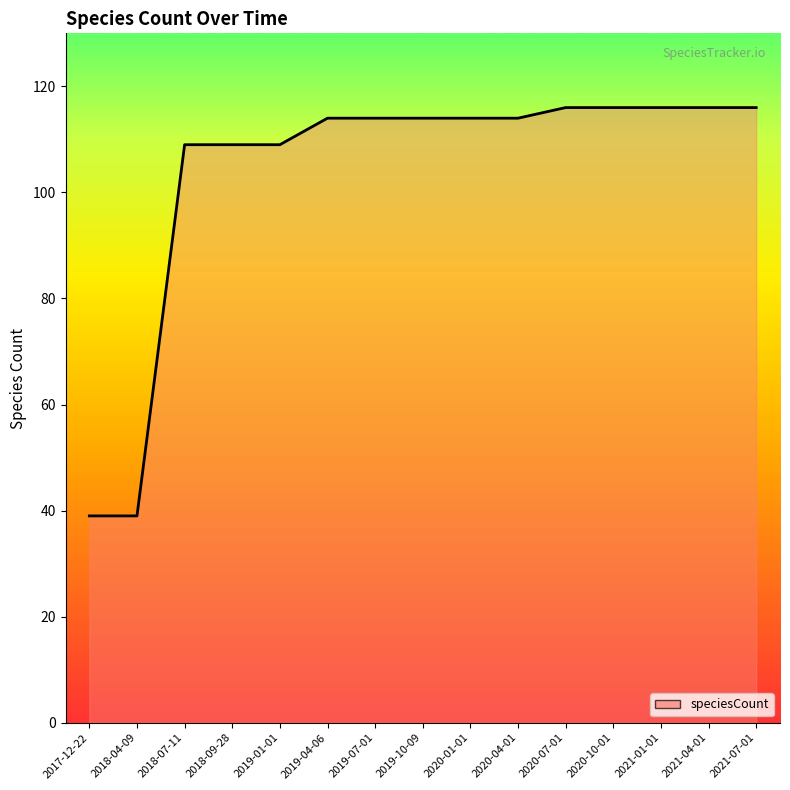

Reading left to right, list all the values displayed in this chart.

2017-12-22=39	2018-04-09=39	2018-07-11=109	2018-09-28=109	2019-01-01=109	2019-04-06=114	2019-07-01=114	2019-10-09=114	2020-01-01=114	2020-04-01=114	2020-07-01=116	2020-10-01=116	2021-01-01=116	2021-04-01=116	2021-07-01=116